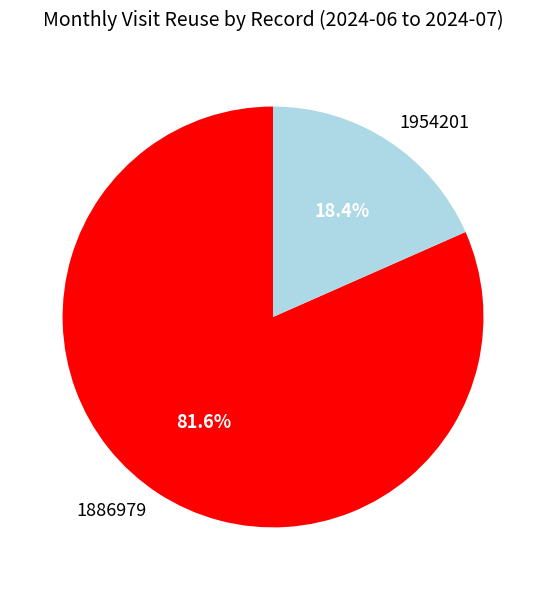

Which has a higher value, 1954201 or 1886979?

1886979